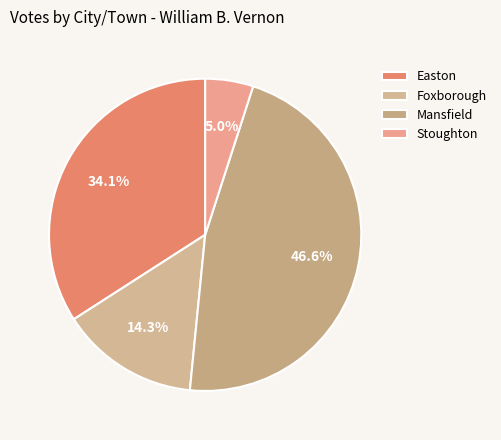

Count the number of slices in the pie.

4